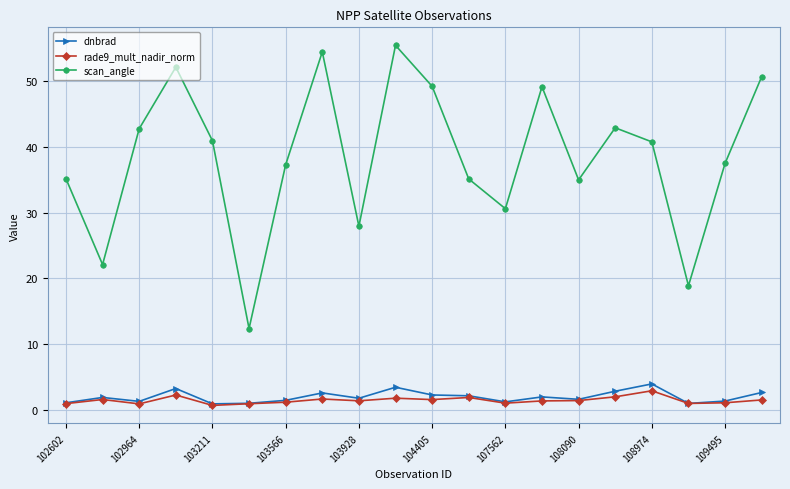

Which series has the widest spread of values?

scan_angle